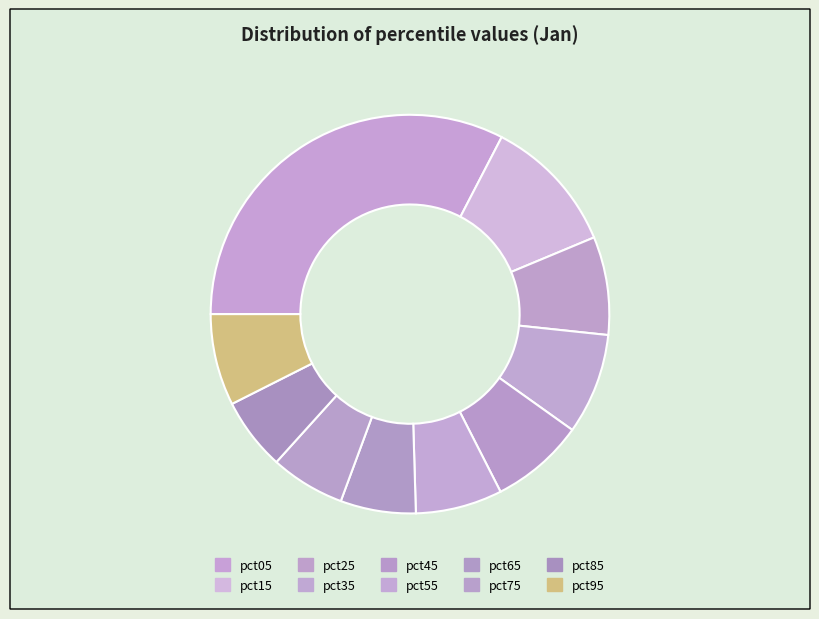

Does pct65 account for over 50% of the chart?

No